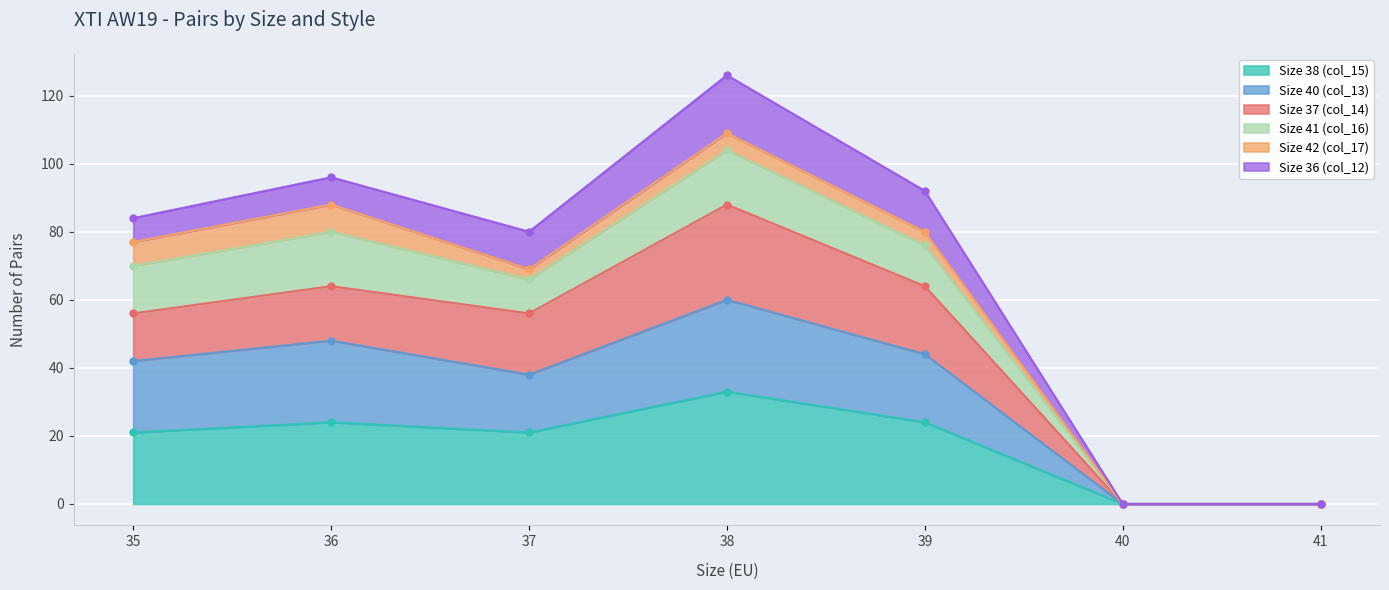

True or false: Size 38 (col_15) has a value of 7 at 36.

False